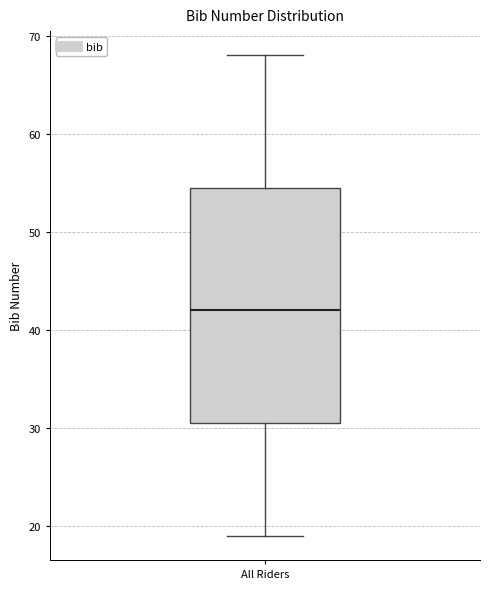

Transcribe this box plot: give where the median line is, the range the box spans, and where the two whiskers end, as read against the y-axis. The values are not printed on the chart, so give them approximately, as read against the axis.

median 42, box 31 to 55, whiskers 19 to 68